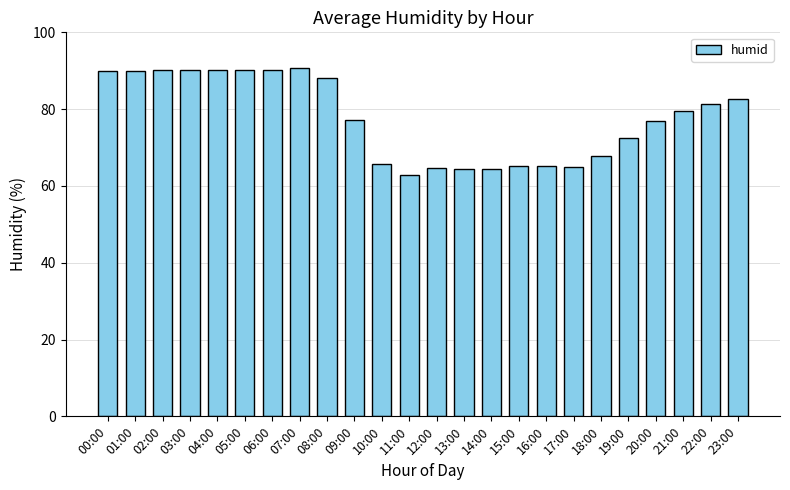

What is the value of the 2nd bar from the left?

89.9